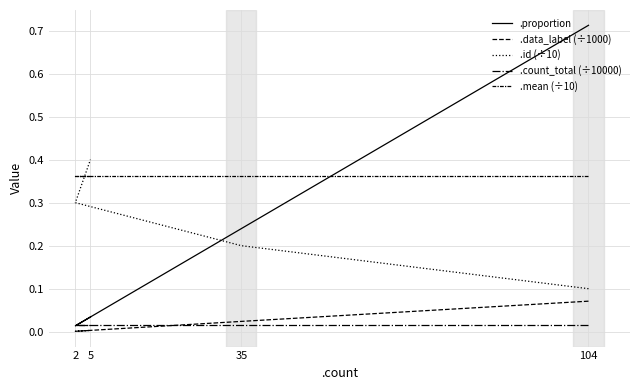

Does the chart have visible grid lines?

Yes